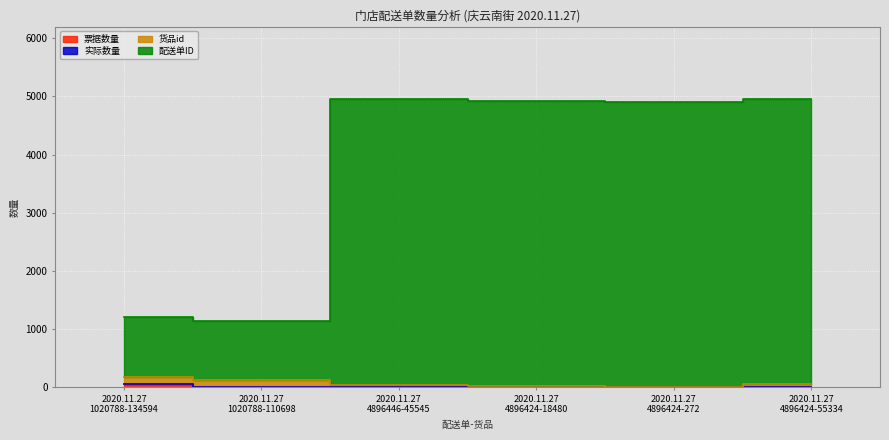

What is the label of the 2nd point from the left?

2020.11.27 1020788-110698